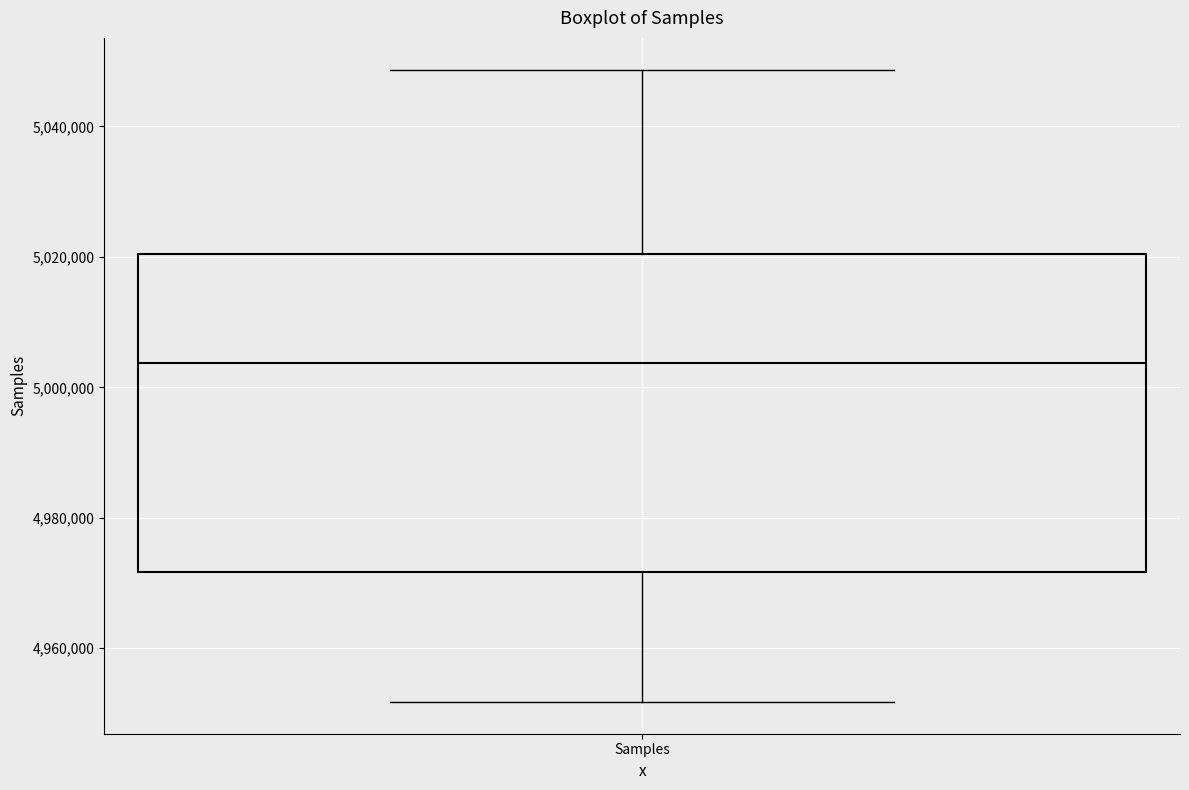

Where is the upper edge of the box for Samples on the y-axis? The values are not printed on the chart, so give them approximately, as read against the axis.

5020000